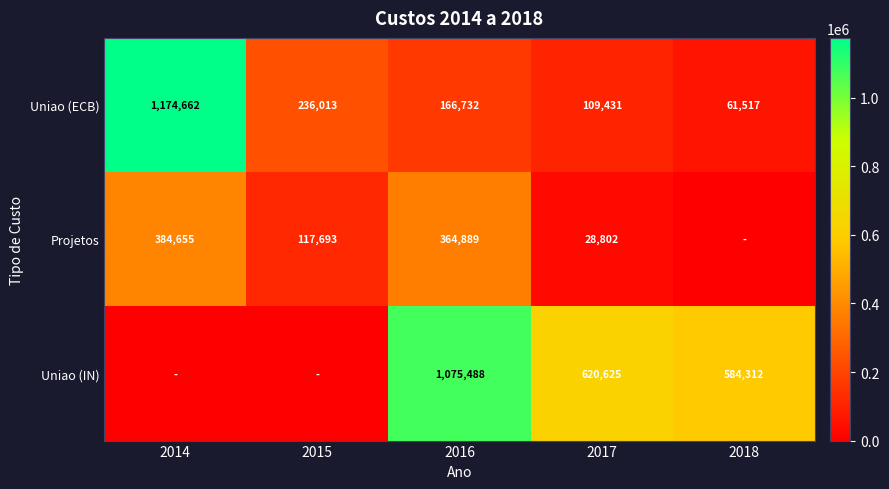

How many categories are shown in the chart?

5